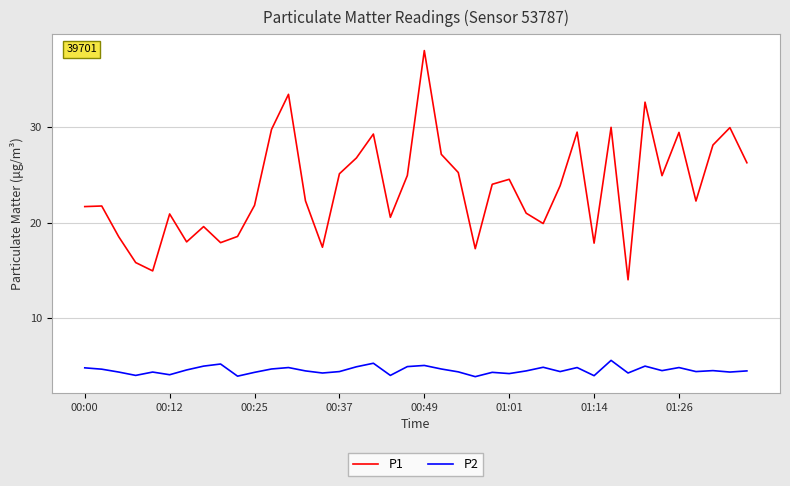

Which series has the largest range (max minus min)?

P1